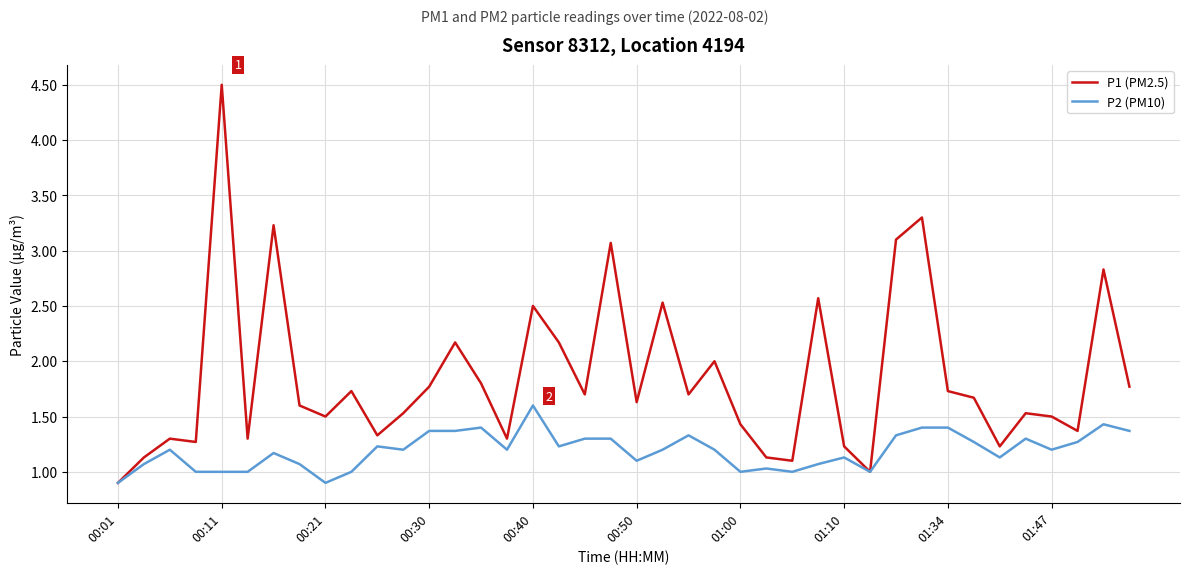

Which series has the largest total across all categories?

P1 (PM2.5)